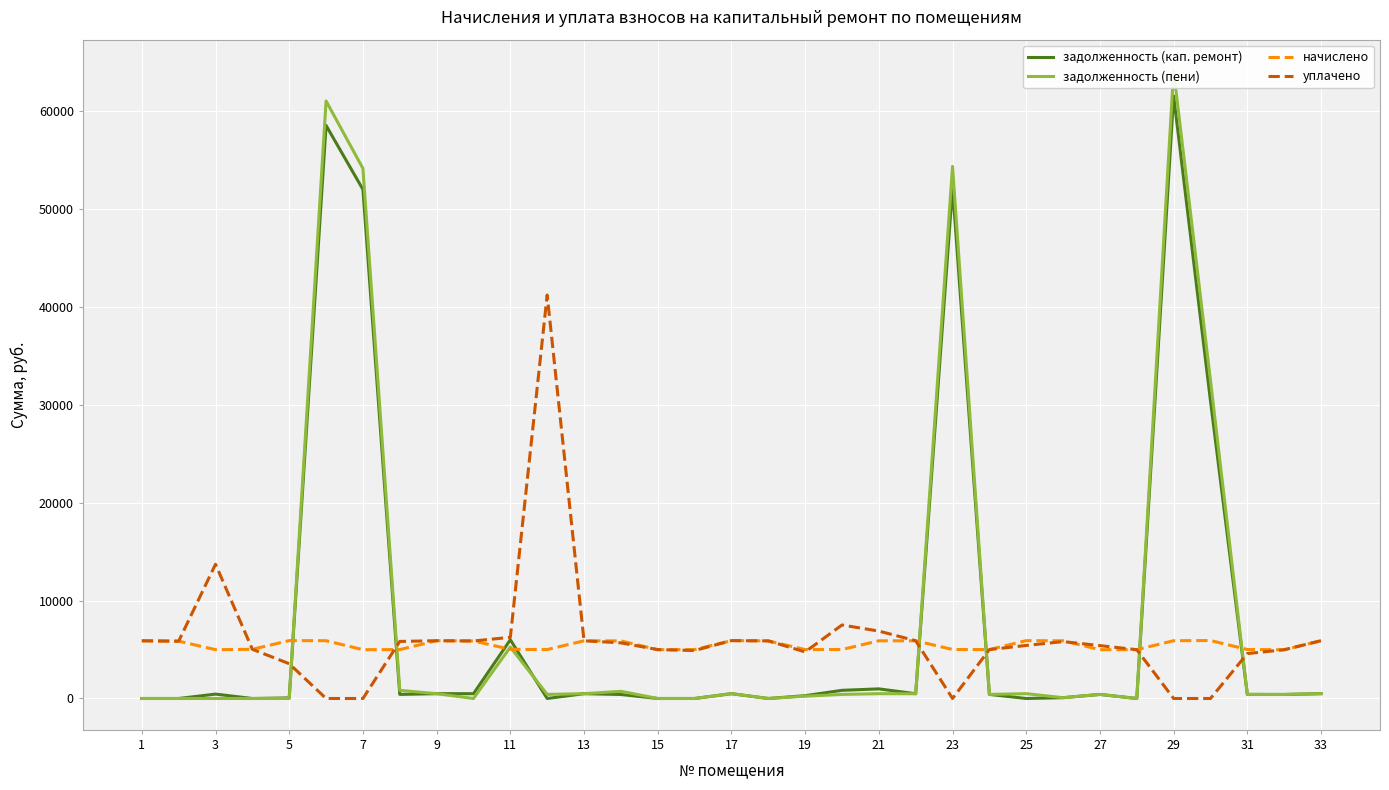

Count the number of data series in this chart.

4